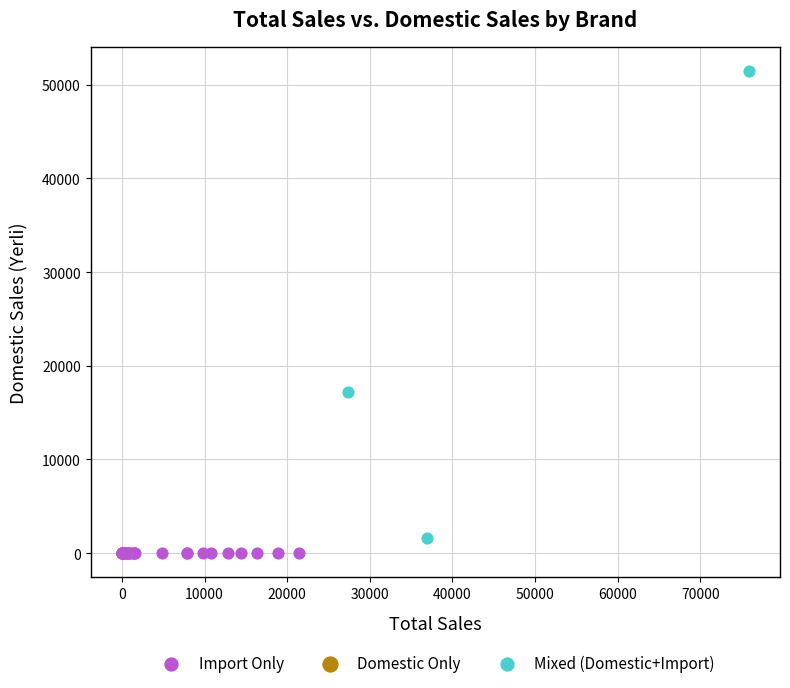

Which series reaches the maximum Y coordinate?

Mixed (Domestic+Import)